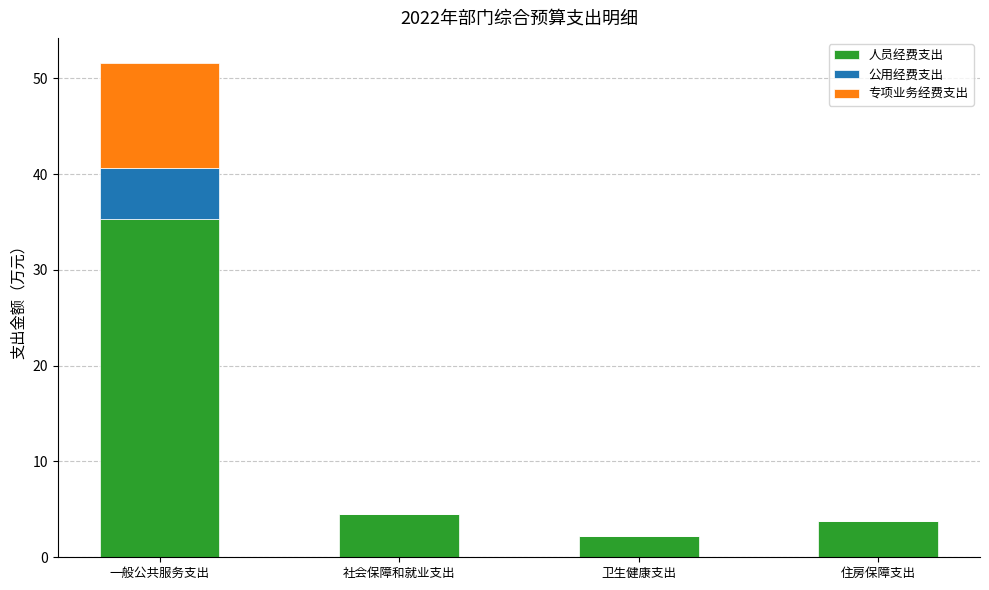

How many categories are shown in the chart?

4